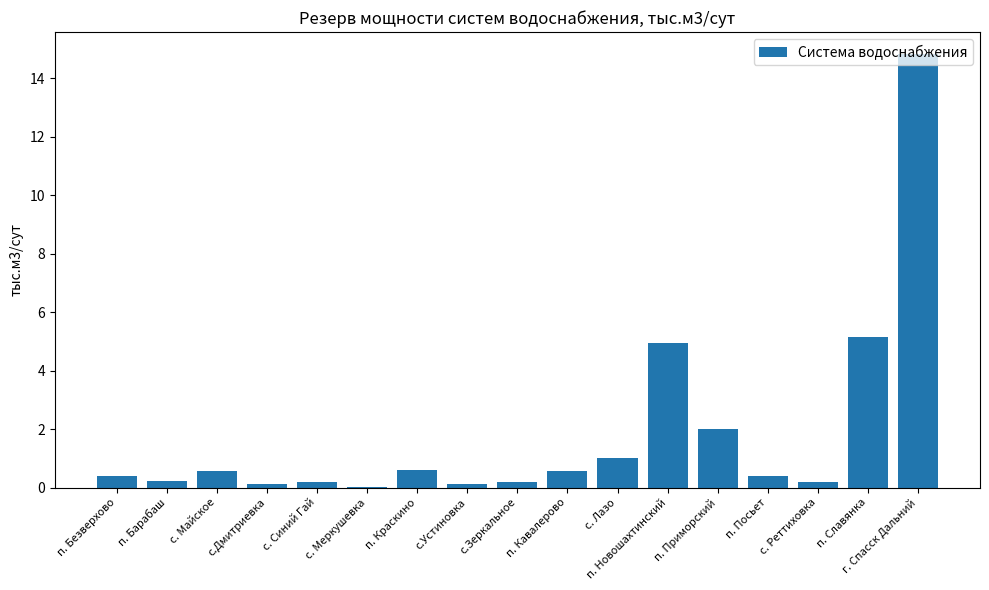

What is the sum of all values?

31.5